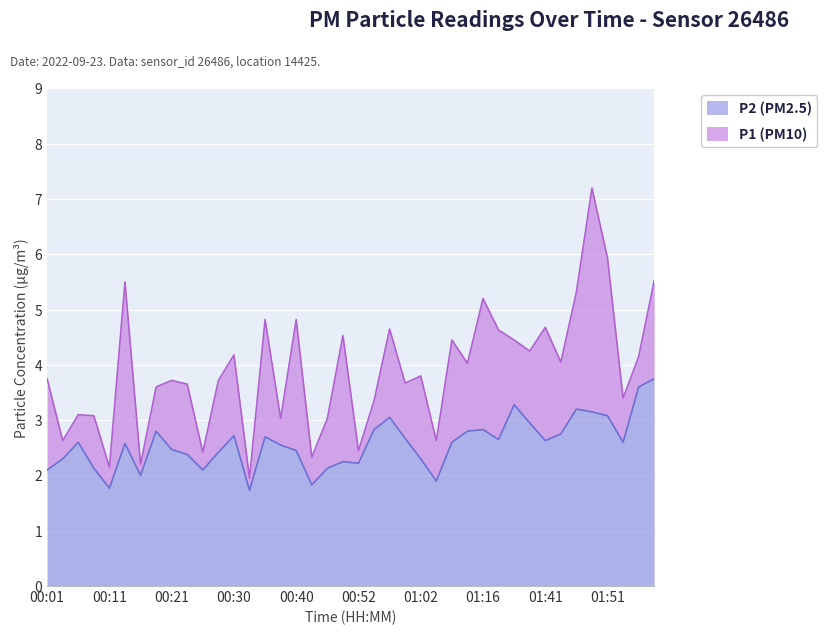

How many lines are shown in the chart?

2